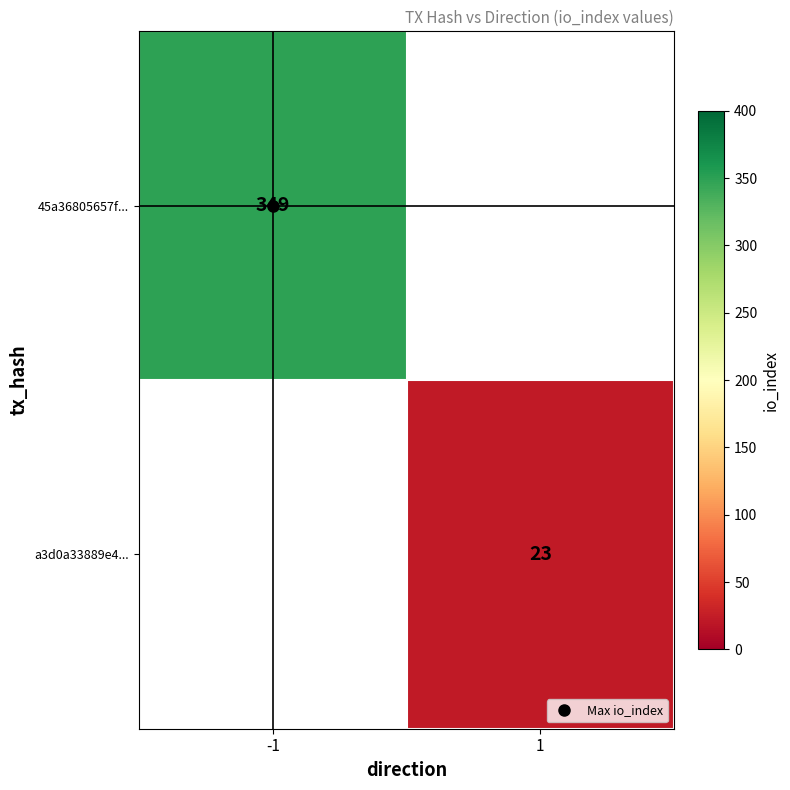

List the series in order of their overall mean, highest first.

45a36805657f..., a3d0a33889e4...